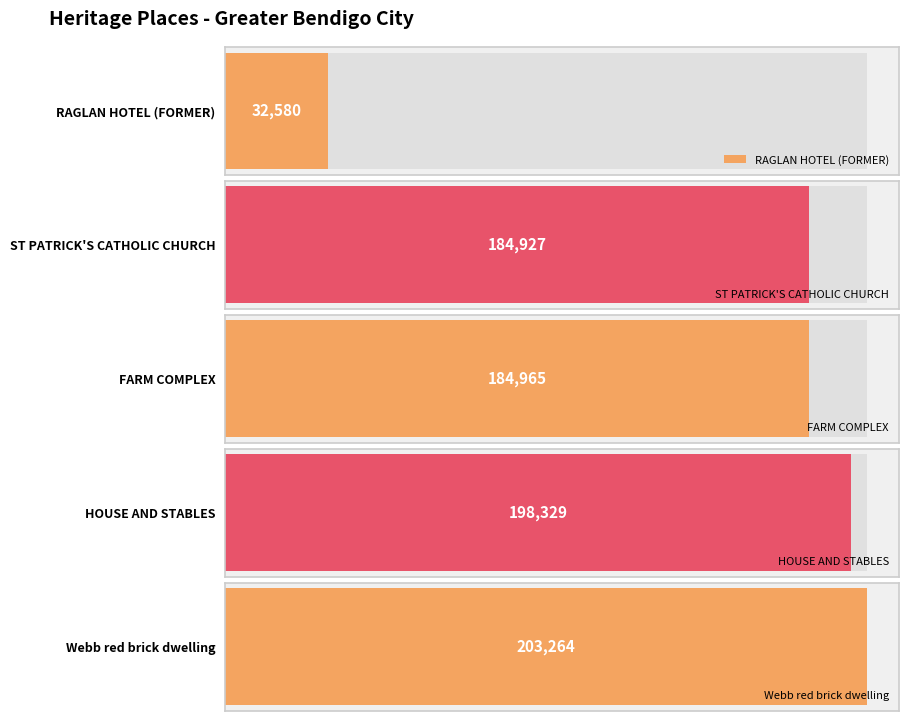

Reading left to right, transcribe all the data shown in this chart.

32580	184927	184965	198329	203264